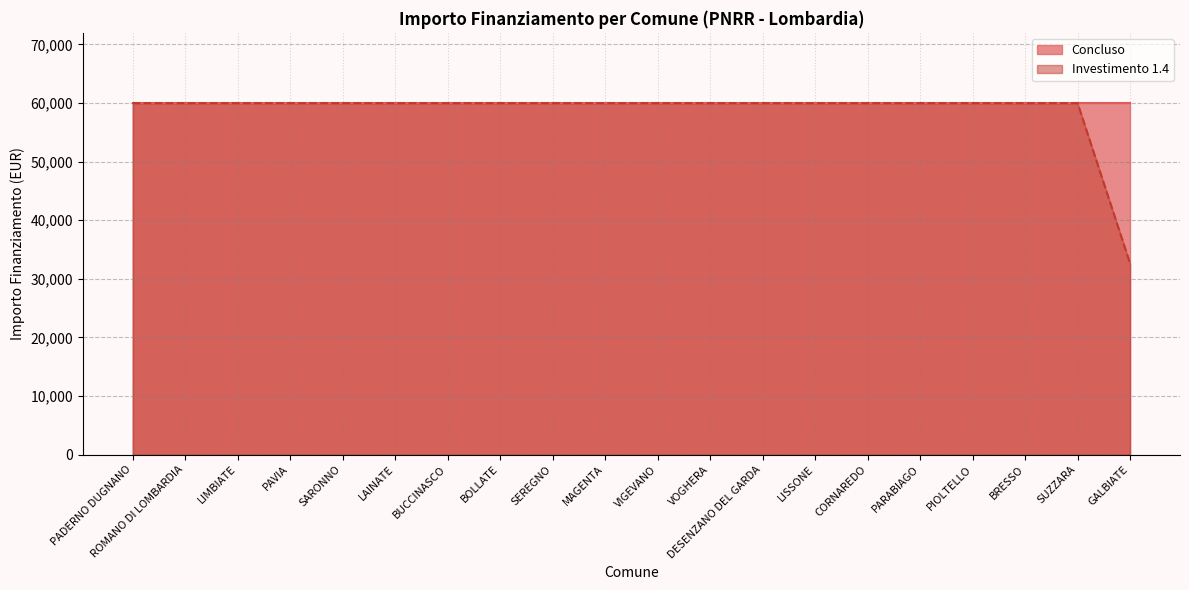

Rank the categories by value from lowest to highest.

GALBIATE, PADERNO DUGNANO, ROMANO DI LOMBARDIA, LIMBIATE, PAVIA, SARONNO, LAINATE, BUCCINASCO, BOLLATE, SEREGNO, MAGENTA, VIGEVANO, VOGHERA, DESENZANO DEL GARDA, LISSONE, CORNAREDO, PARABIAGO, PIOLTELLO, BRESSO, SUZZARA